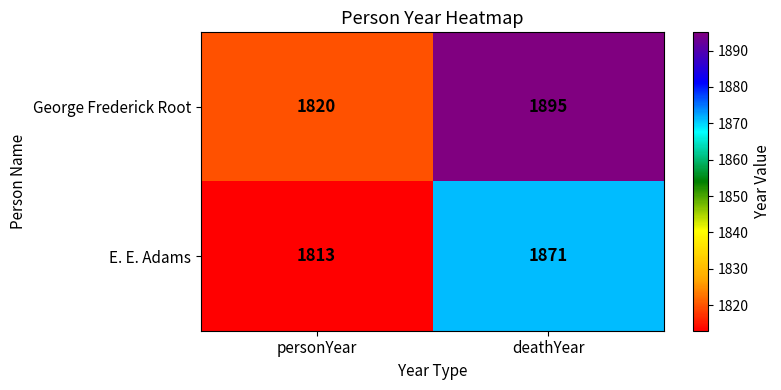

Where is George Frederick Root nearest to the value 1857?

personYear